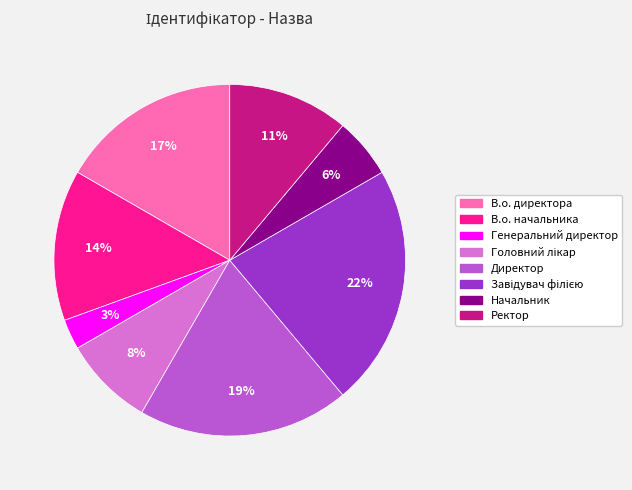

To the nearest percent, what portion does Начальник represent?

6%